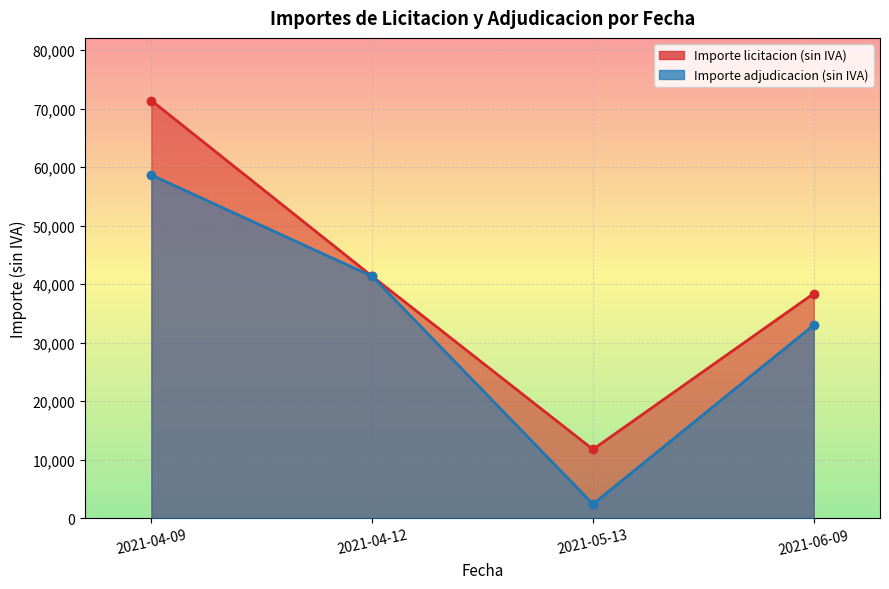

What is the difference between the second highest and second lowest values in the Importe adjudicacion (sin IVA) series?

8322.3